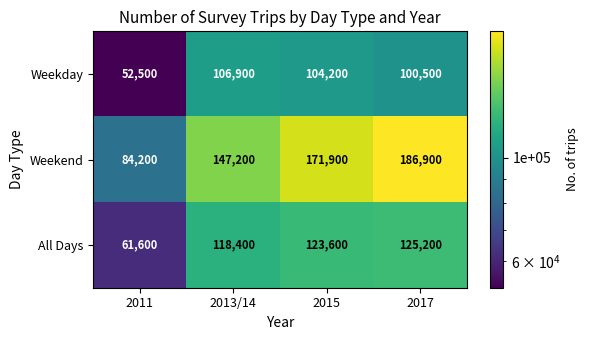

Which label corresponds to the largest value in the chart?

2017